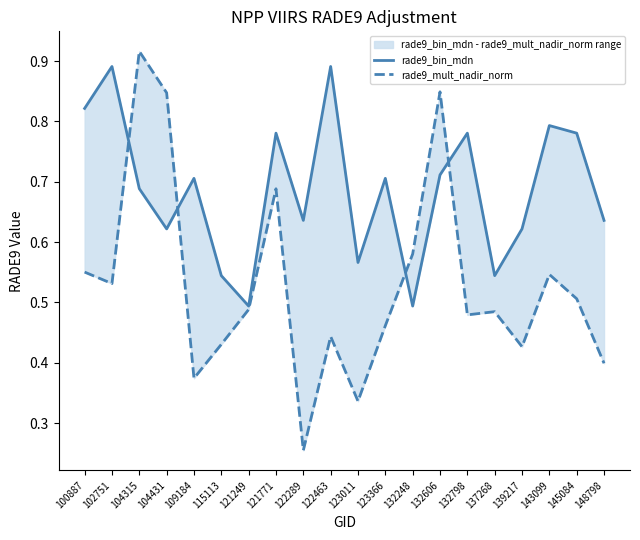

The value of rade9_mult_nadir_norm at 132248 is 0.6. True or false?

True